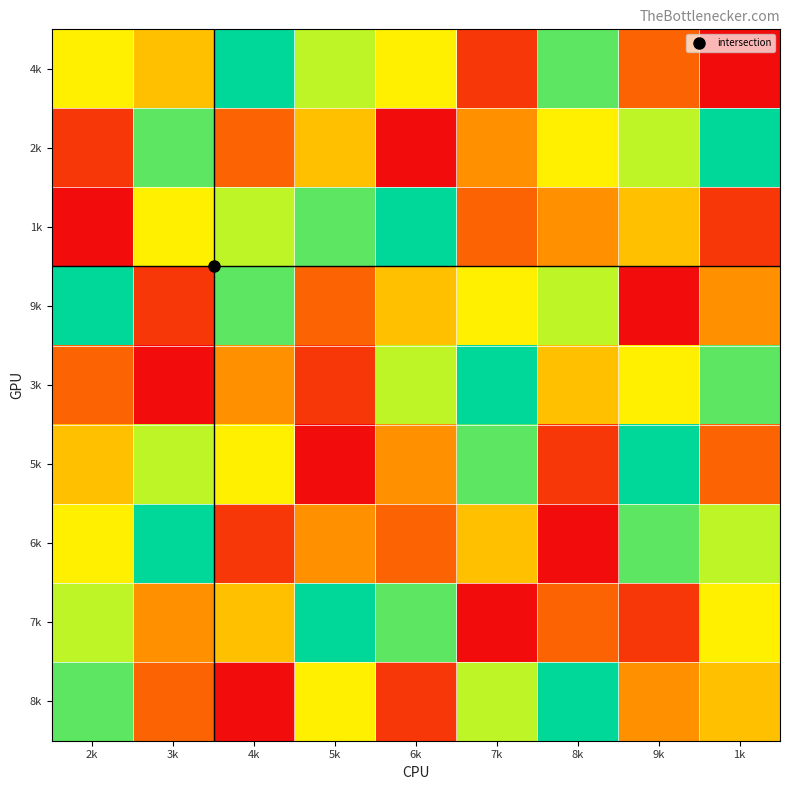

At 7k, list the series in order from smallest to largest.

7k, 4k, 1k, 2k, 6k, 9k, 8k, 5k, 3k